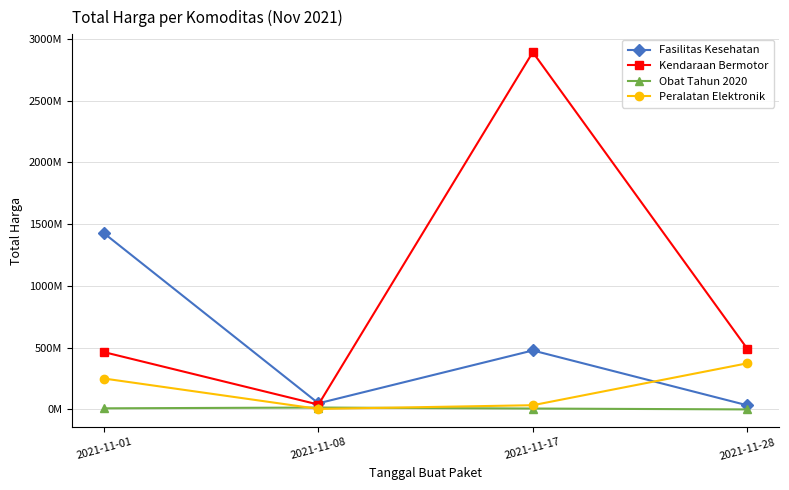

What is the value of the Obat Tahun 2020 point at the 2nd from the left?

15513960